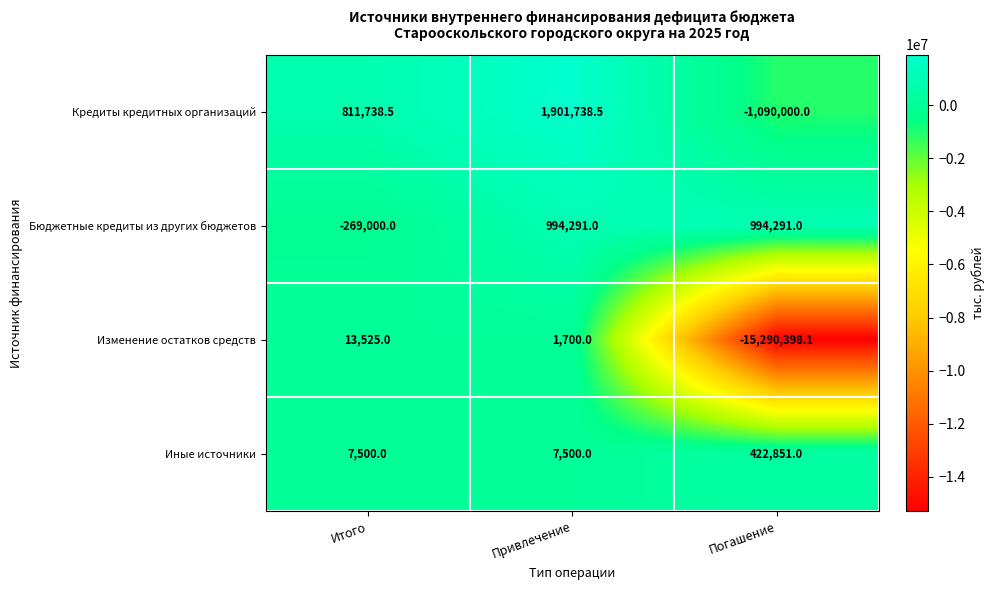

Reading right to left, list all the values displayed in this chart.

Кредиты кредитных организаций: -1090000.0	1901738.5	811738.5
Бюджетные кредиты из других бюджетов: 994291.0	994291.0	-269000.0
Изменение остатков средств: -15290398.1	1700.0	13525.0
Иные источники: 422851.0	7500.0	7500.0